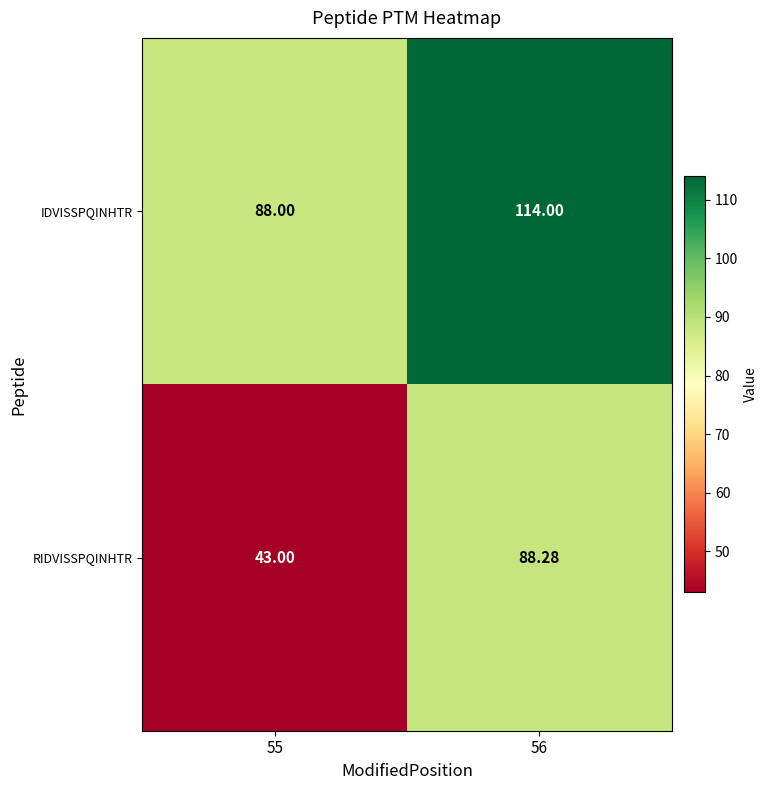

Rank the series at 56 from highest to lowest value.

IDVISSPQINHTR, RIDVISSPQINHTR